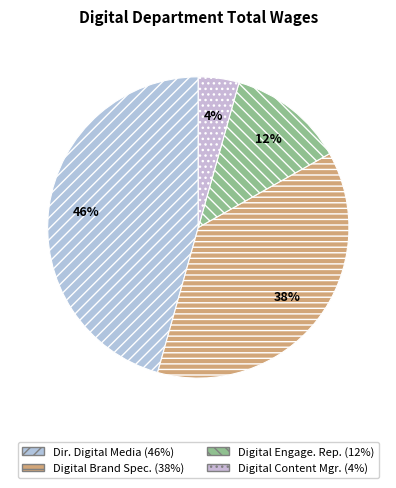

How many segments does this pie chart have?

4